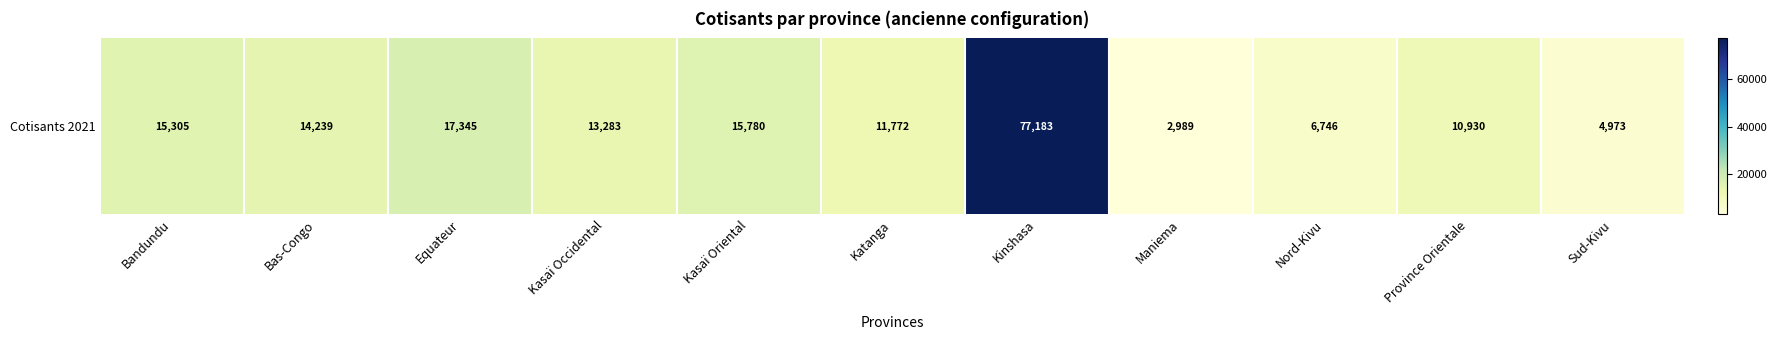

Read the value at Kasaï Oriental.

15780